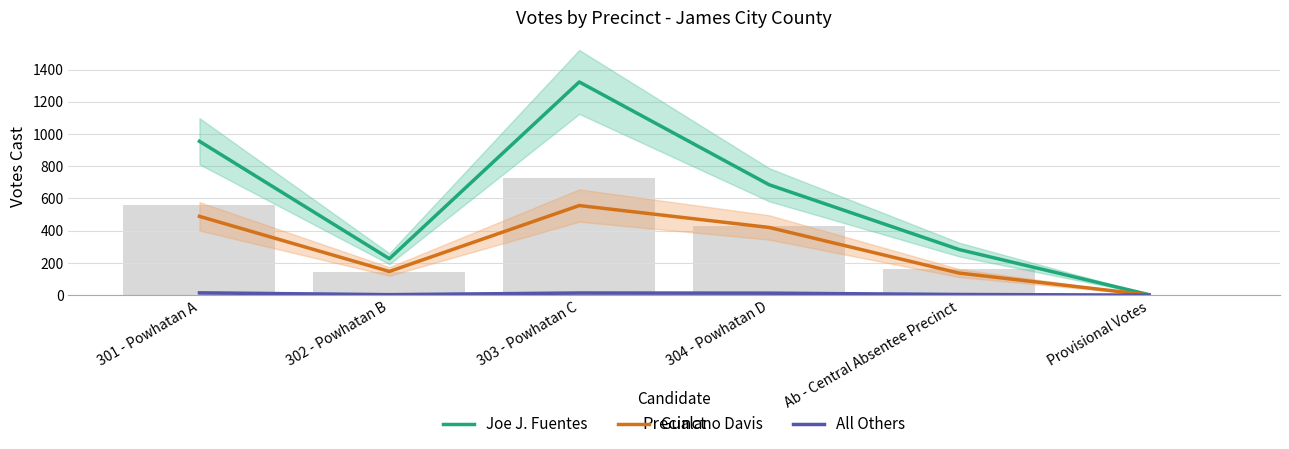

Which series has the widest spread of values?

Joe J. Fuentes